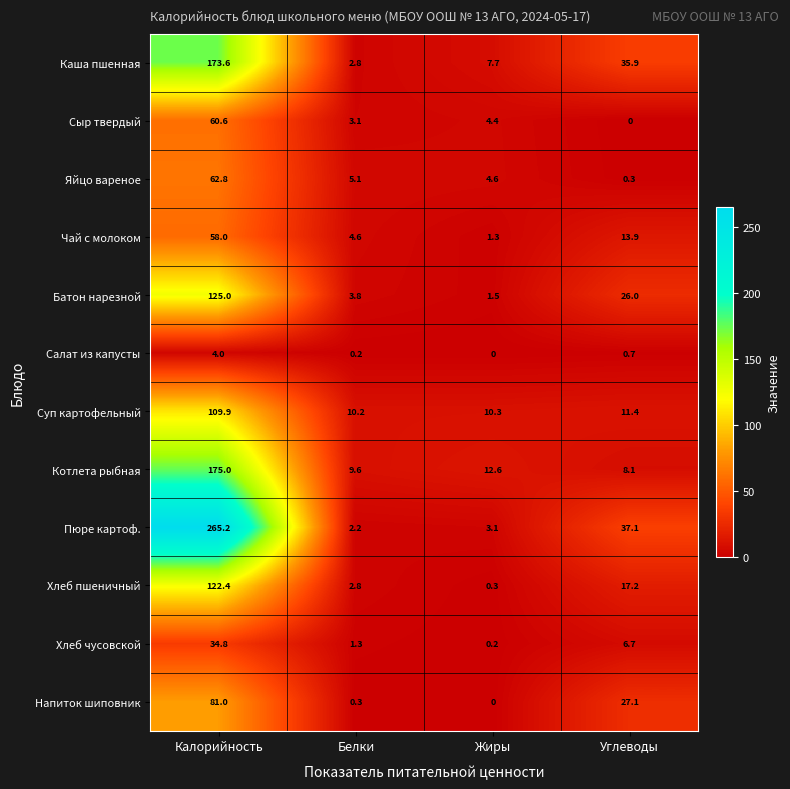

Between Белки and Углеводы, which series saw the biggest shift?

Пюре картоф.